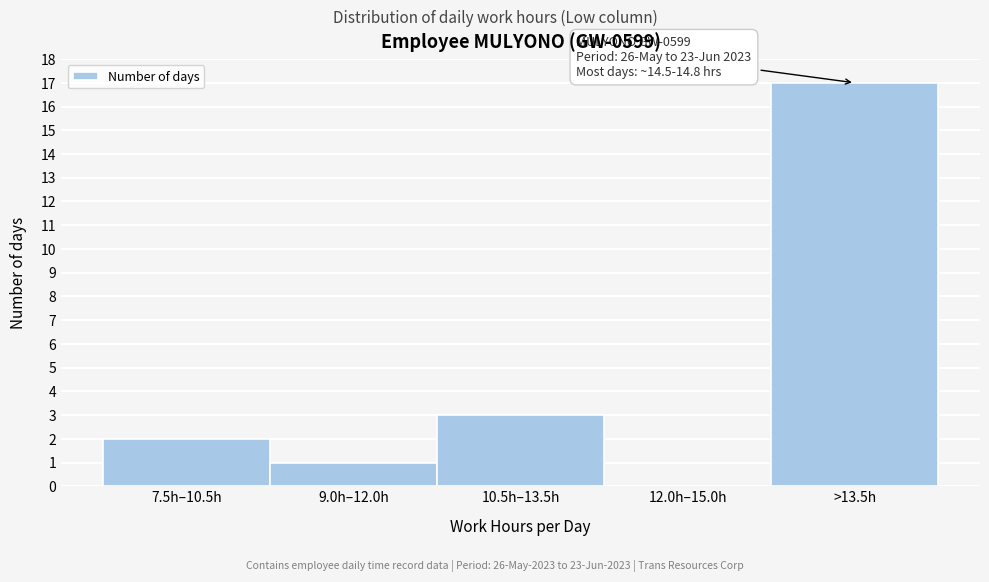

Reading left to right, transcribe all the data shown in this chart.

7.5h–10.5h=2	9.0h–12.0h=1	10.5h–13.5h=3	12.0h–15.0h=0	>13.5h=17